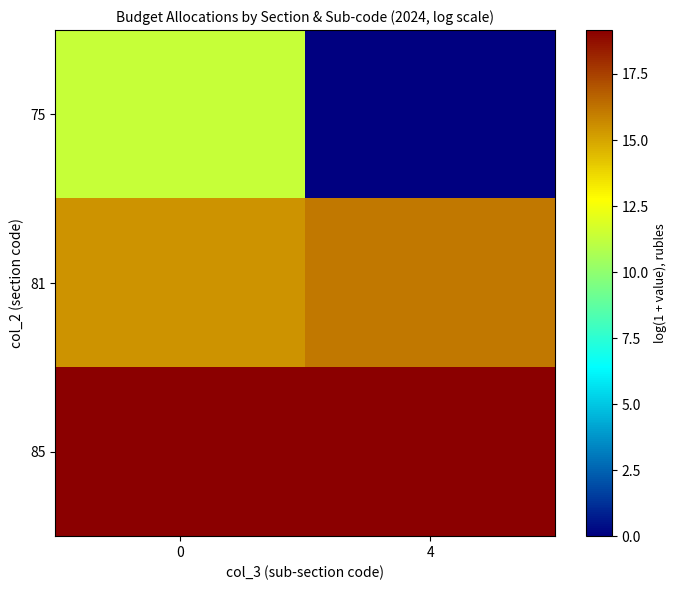

Reading right to left, what are all the values shown in this chart?

75: 4=0.0	0=11.3
81: 4=16.1	0=15.4
85: 4=19.2	0=19.1